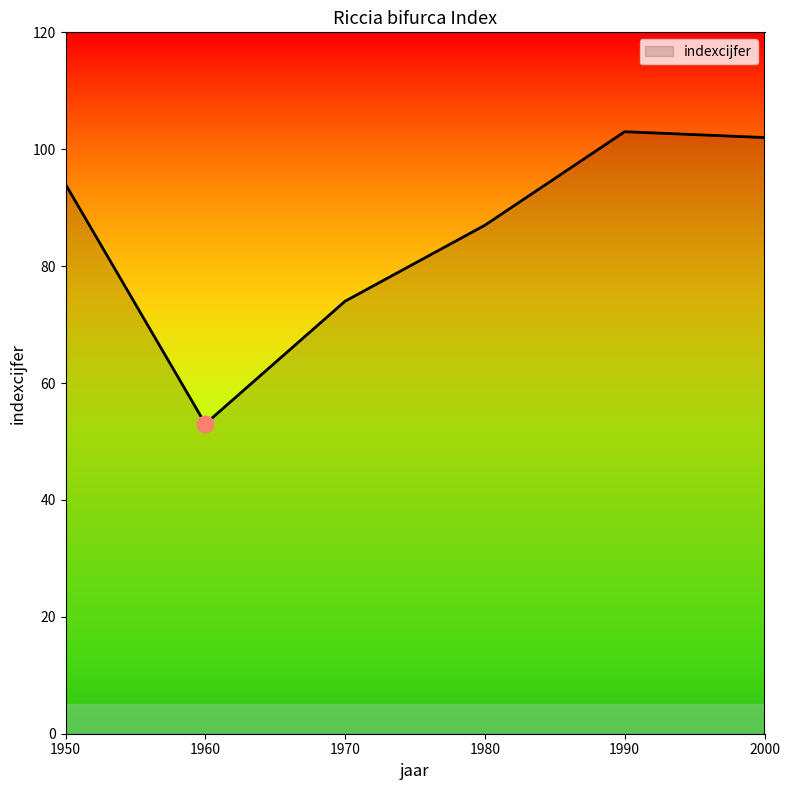

How many values are below 94?

3